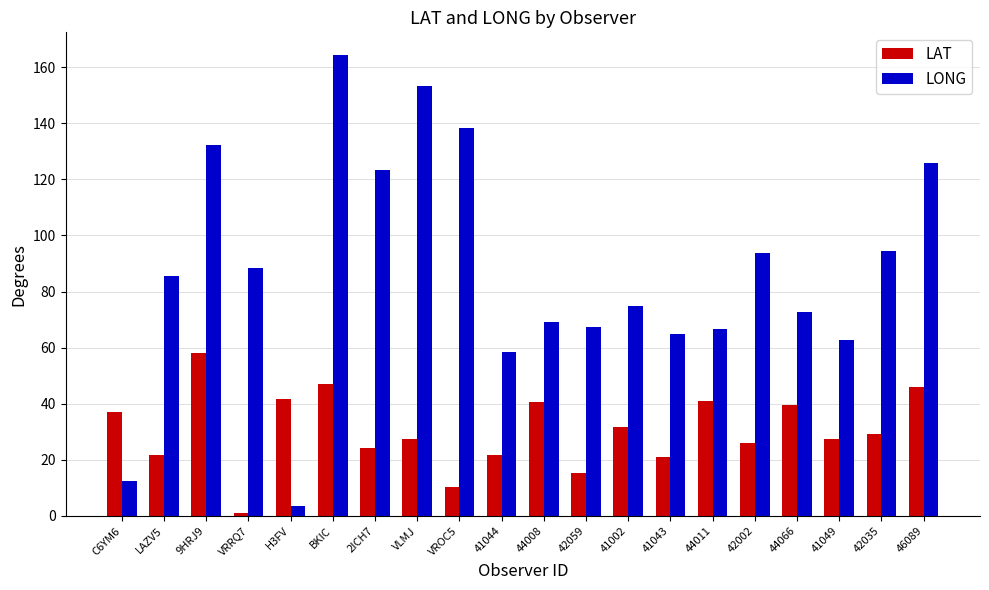

Which series has the widest spread of values?

LONG